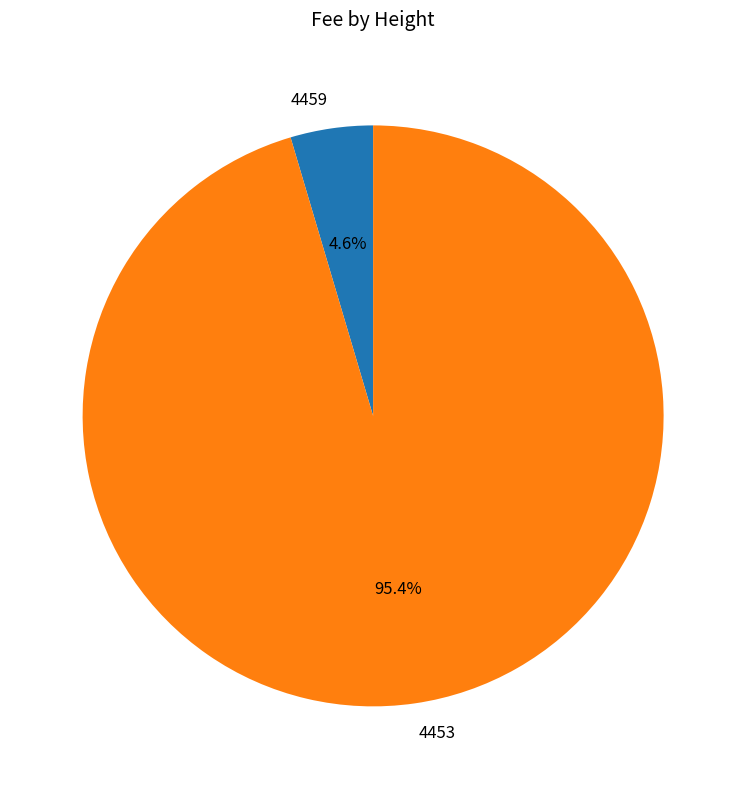

Does 4459 represent more than half of the total?

No